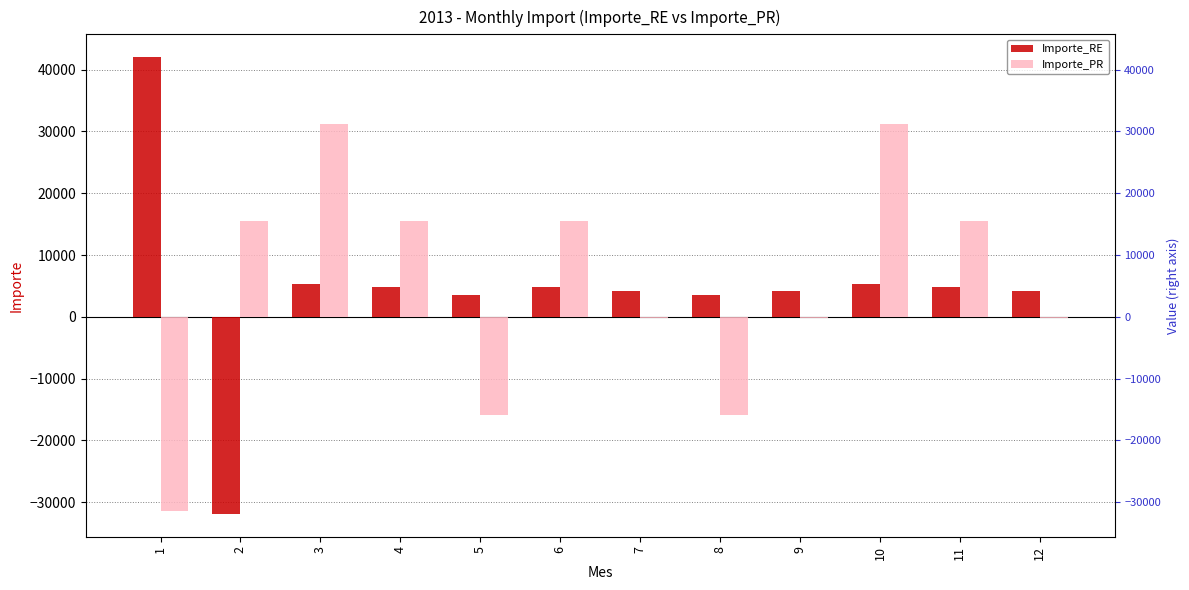

What is the difference between the maximum and minimum values in the Importe_RE series?

73875.0